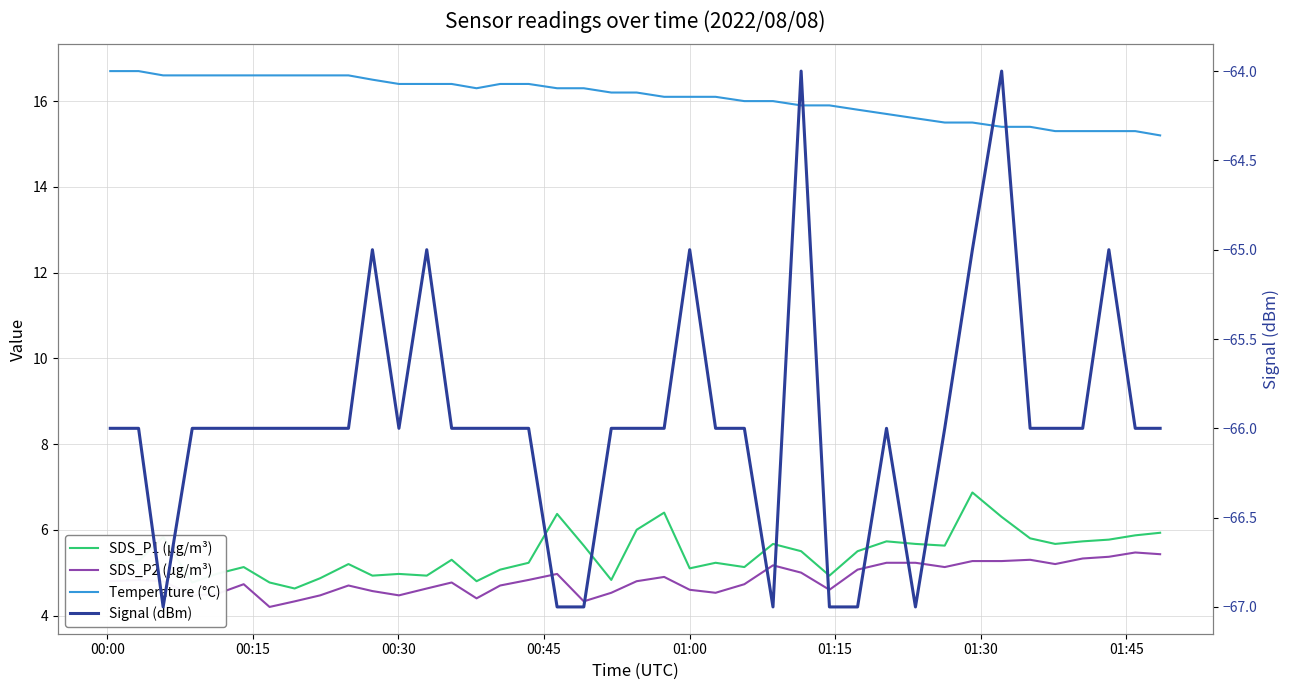

In Temperature (°C), how many points are lower than both neighbors (excluding endpoints)?

1